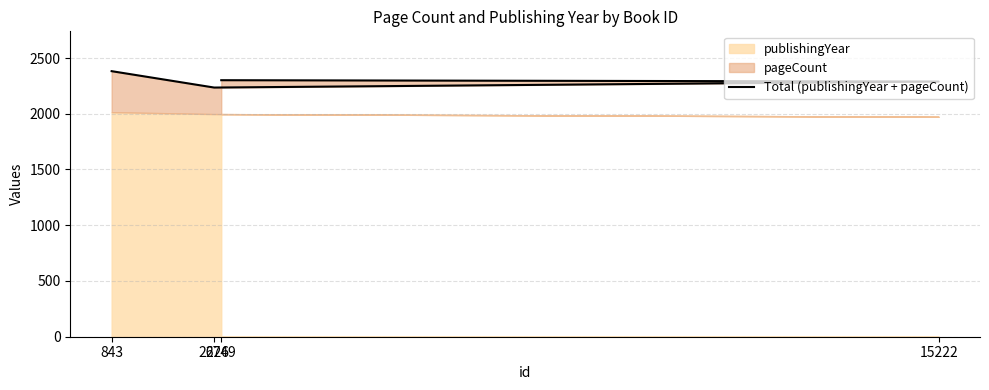

Does the chart display data point markers on the line(s)?

No